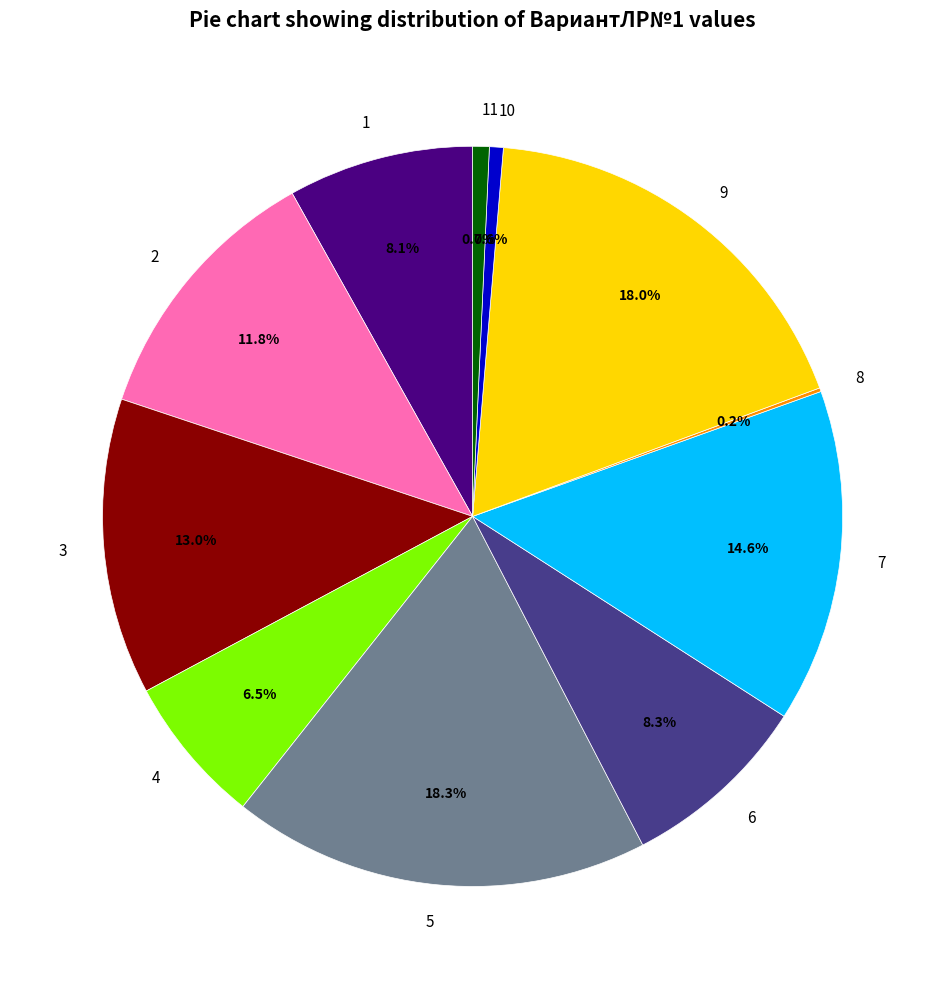

How much of the chart is everything except 11?

99.3%